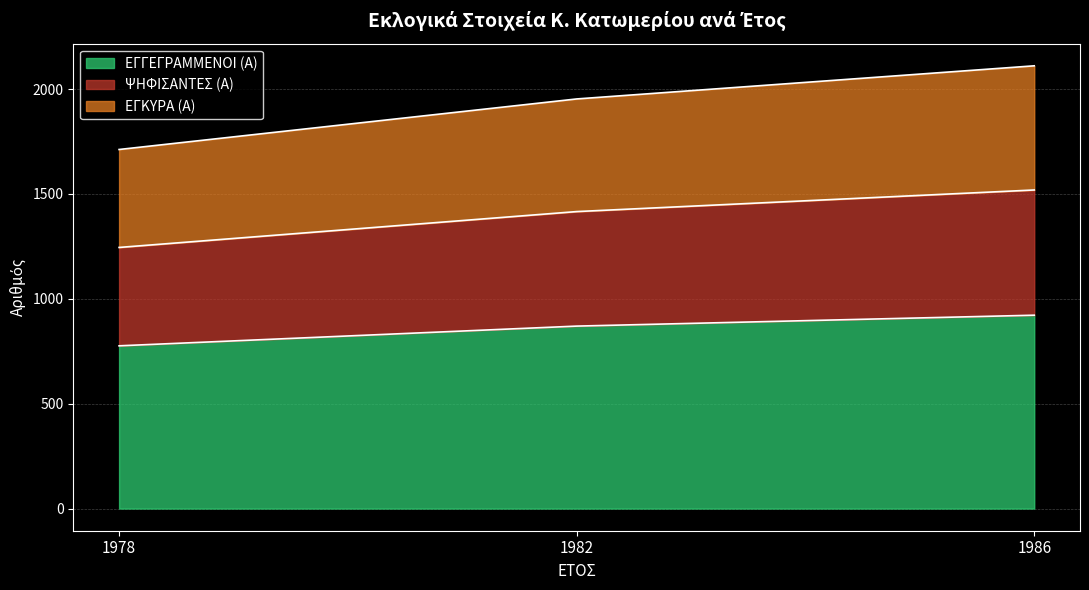

Which series changed the most between 1982 and 1986?

ΨΗΦΙΣΑΝΤΕΣ (Α)